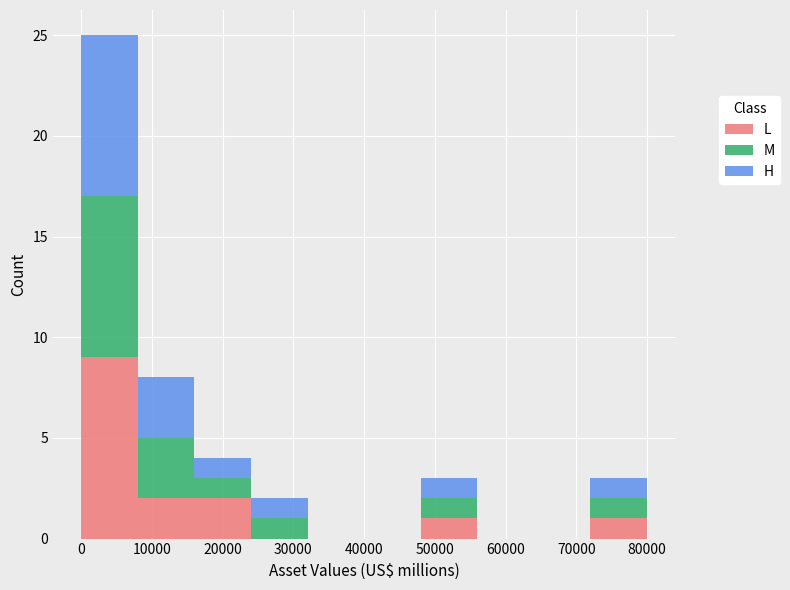

Reading left to right, list every stacked bar in this chart as the range it spans on the x-axis followed by its total height. The values are not printed on the chart, so give them approximately, as read against the axis.

0 to 8000: 25
8000 to 16000: 8
16000 to 24000: 4
24000 to 32000: 2
32000 to 40000: 0
40000 to 48000: 0
48000 to 56000: 3
56000 to 64000: 0
64000 to 72000: 0
72000 to 80000: 3